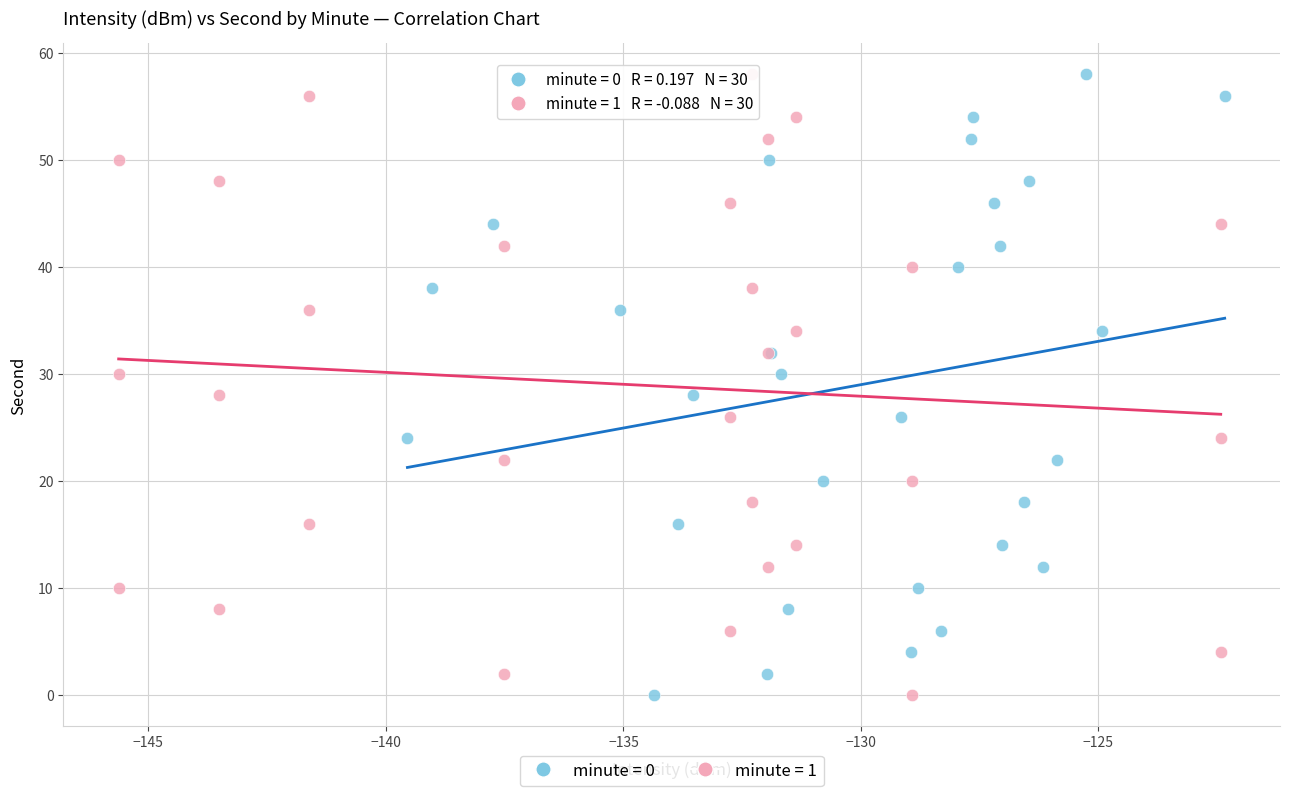

What are all the series names shown in the legend?

minute = 0, minute = 1